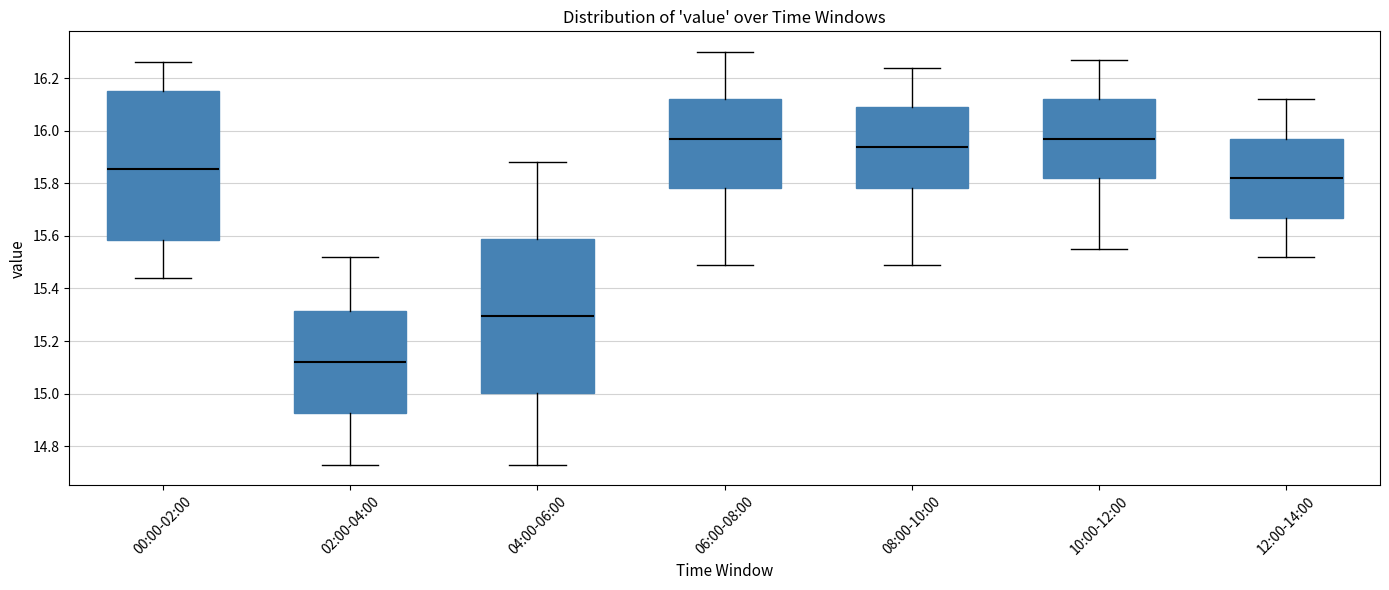

Reading left to right, transcribe this box plot: for each box, give where its median line is, the range the box spans, and where its two whiskers end, as read against the y-axis. The values are not printed on the chart, so give them approximately, as read against the axis.

00:00-02:00: median 15.86, box 15.58 to 16.16, whiskers 15.44 to 16.26
02:00-04:00: median 15.12, box 14.92 to 15.32, whiskers 14.74 to 15.52
04:00-06:00: median 15.30, box 15.00 to 15.58, whiskers 14.74 to 15.88
06:00-08:00: median 15.98, box 15.78 to 16.12, whiskers 15.50 to 16.30
08:00-10:00: median 15.94, box 15.78 to 16.10, whiskers 15.50 to 16.24
10:00-12:00: median 15.98, box 15.82 to 16.12, whiskers 15.56 to 16.28
12:00-14:00: median 15.82, box 15.68 to 15.98, whiskers 15.52 to 16.12